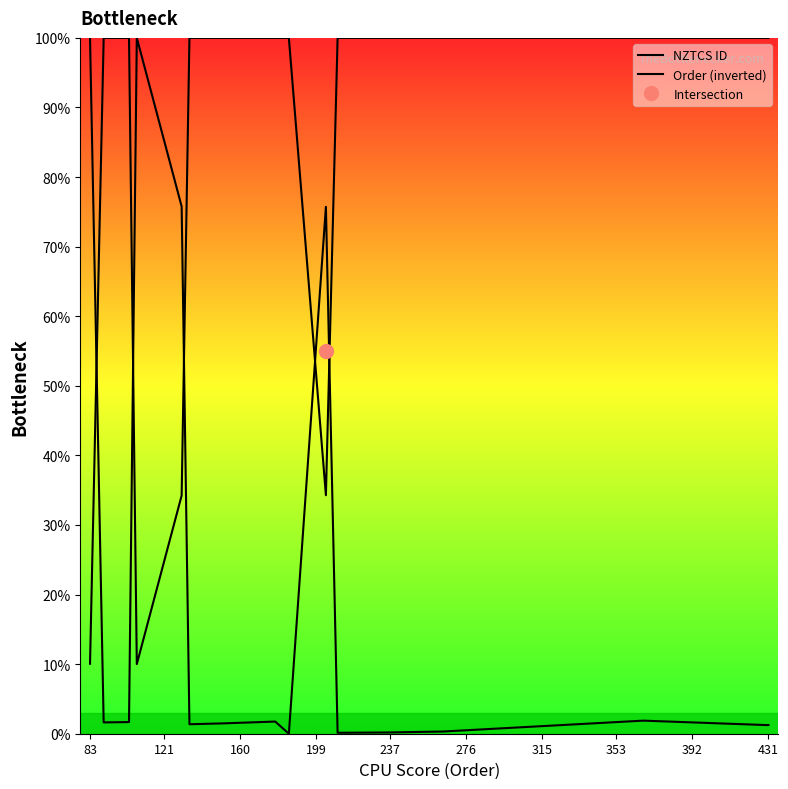

Rank the series by their average value, from highest to lowest.

Order (inverted), NZTCS ID